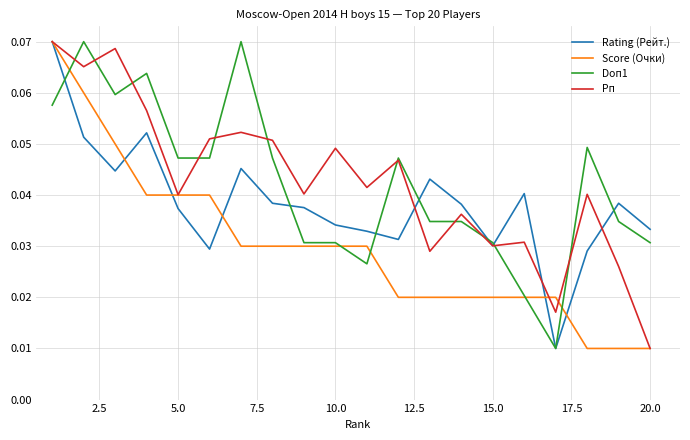

Which series has the widest spread of values?

Rating (Рейт.)